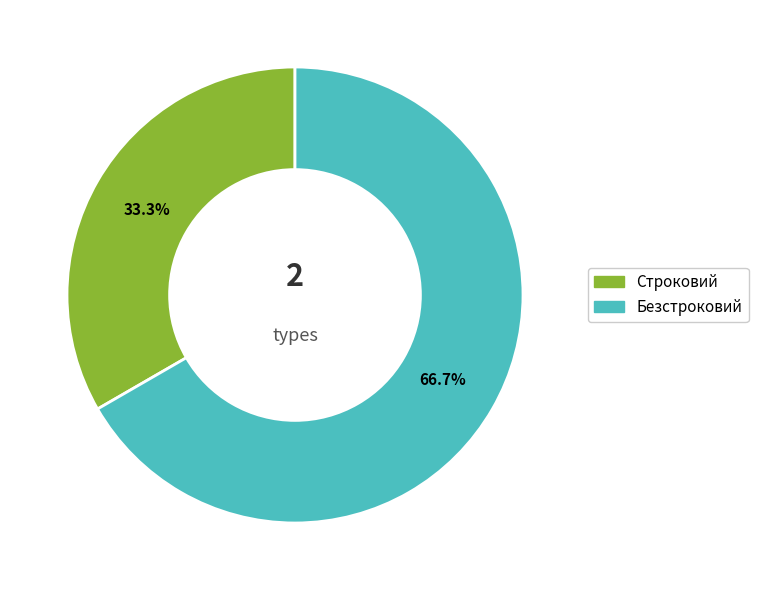

What percentage is NOT represented by Безстроковий?

33.3%